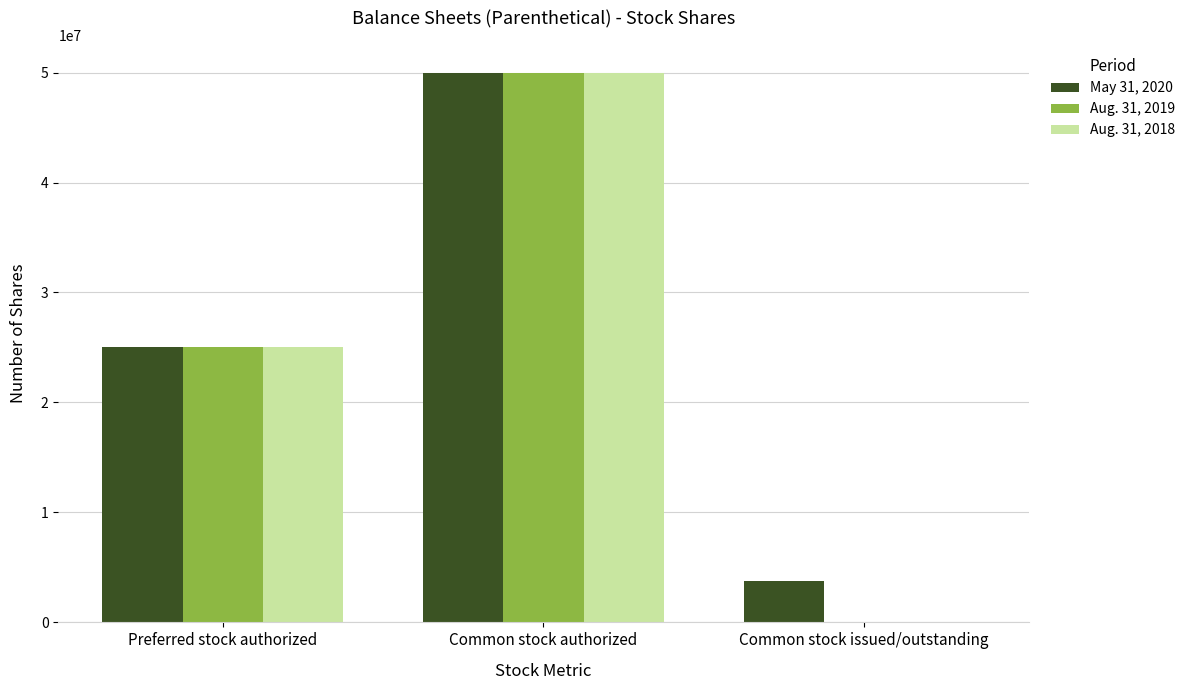

At which category is the sum across all series the highest?

Common stock authorized